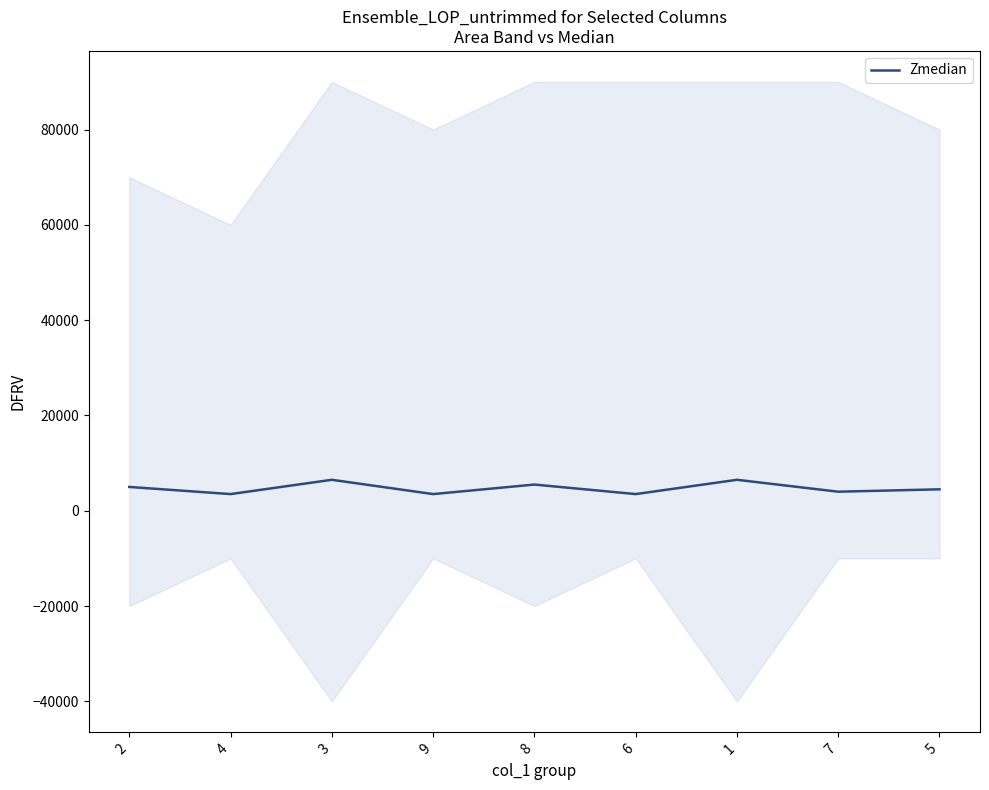

True or false: the data has more than 2 interior local peaks.

True